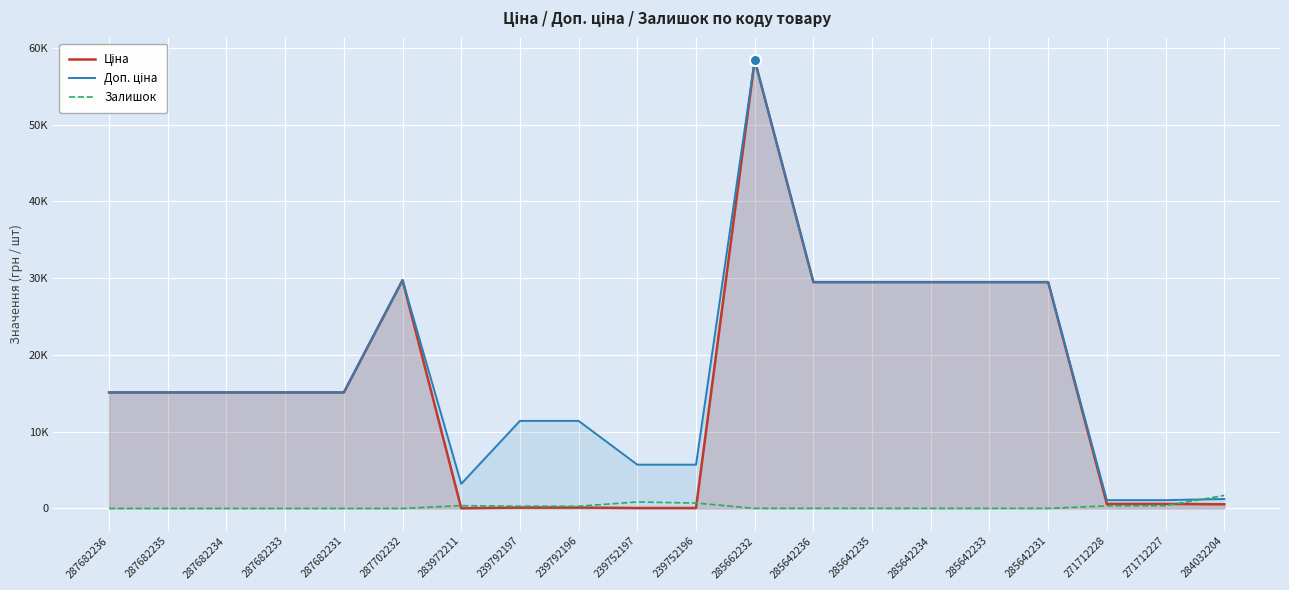

Reading left to right, extract all data points from this chart.

Ціна: 287682236=15120.0	287682235=15120.0	287682234=15120.0	287682233=15120.0	287682231=15120.0	287702232=29747.2	283972211=32.0	239792197=114.1	239792196=114.1	239752197=57.0	239752196=57.0	285662232=58426.5	285642236=29491.5	285642235=29491.5	285642234=29491.5	285642233=29491.5	285642231=29491.5	271712228=589.9	271712227=589.9	284032204=539.0
Доп. ціна: 287682236=15120.0	287682235=15120.0	287682234=15120.0	287682233=15120.0	287682231=15120.0	287702232=29747.2	283972211=3205.0	239792197=11410.0	239792196=11410.0	239752197=5705.0	239752196=5705.0	285662232=58426.5	285642236=29491.5	285642235=29491.5	285642234=29491.5	285642233=29491.5	285642231=29491.5	271712228=1081.7	271712227=1081.7	284032204=1235.4
Залишок: 287682236=0.0	287682235=0.0	287682234=0.0	287682233=0.0	287682231=0.0	287702232=0.0	283972211=360.0	239792197=289.0	239792196=290.0	239752197=845.0	239752196=698.0	285662232=14.0	285642236=12.0	285642235=13.0	285642234=10.0	285642233=9.0	285642231=11.0	271712228=333.0	271712227=359.0	284032204=1696.0